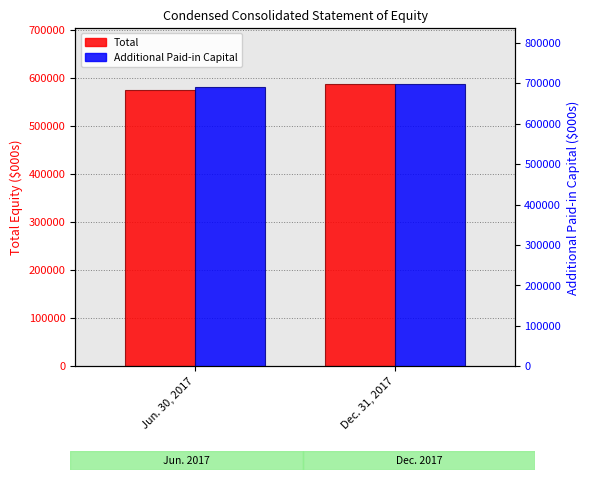

Between Dec. 31, 2017 and Jun. 30, 2017, which is larger?

Dec. 31, 2017